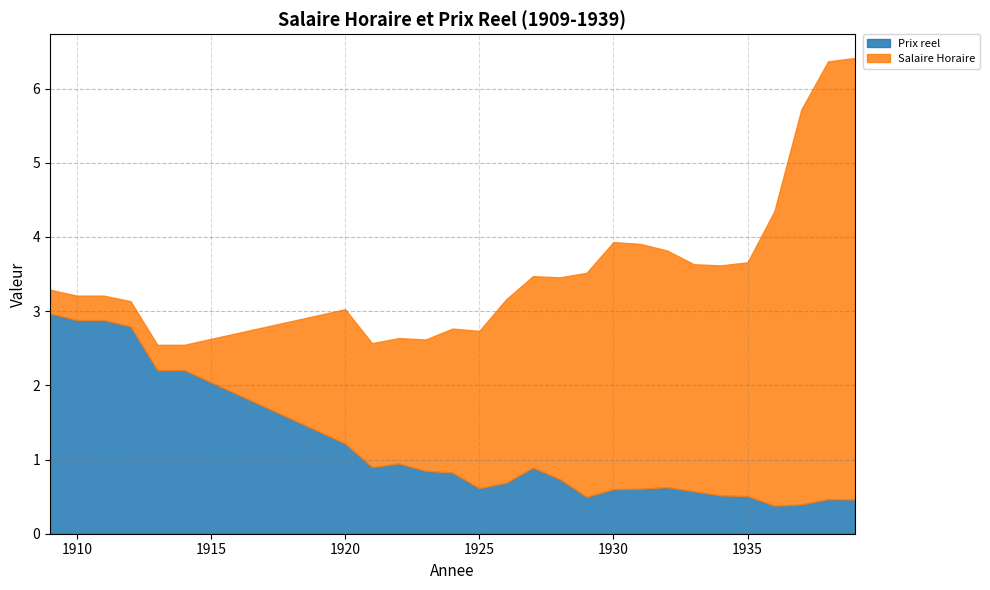

Between which two adjacent categories do Salaire Horaire and Prix reel first intersect?

1914 and 1920